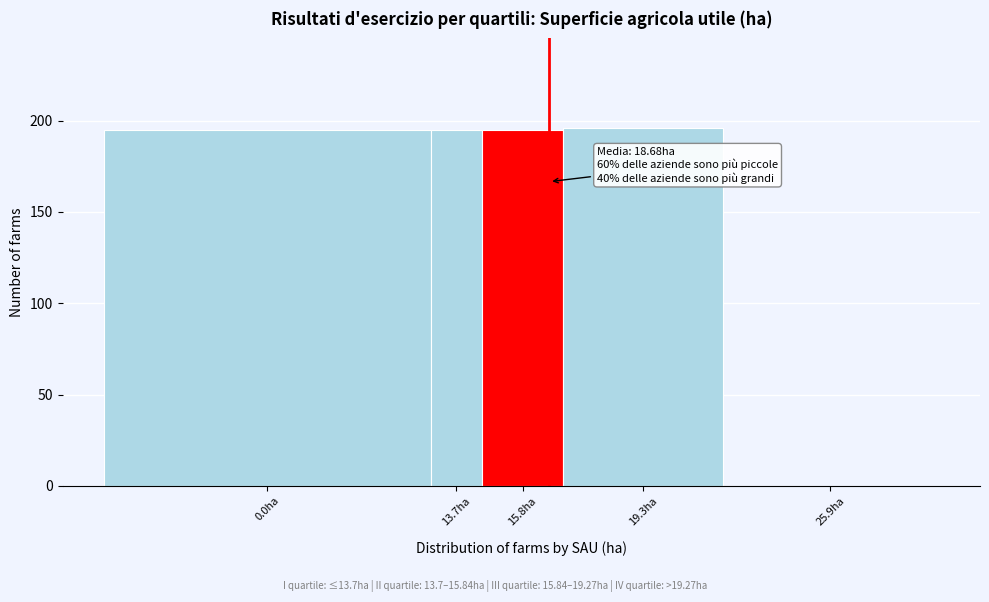

Reading left to right, transcribe all the data shown in this chart.

0.0ha=195	13.7ha=195	15.8ha=195	19.3ha=196	25.9ha=0